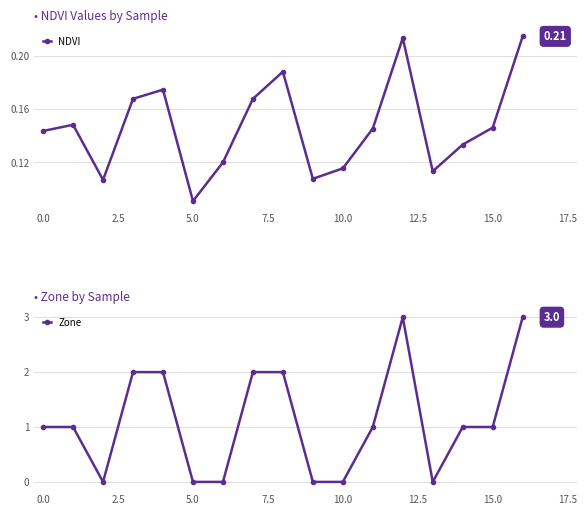

What are all the series names shown in the legend?

NDVI, Zone